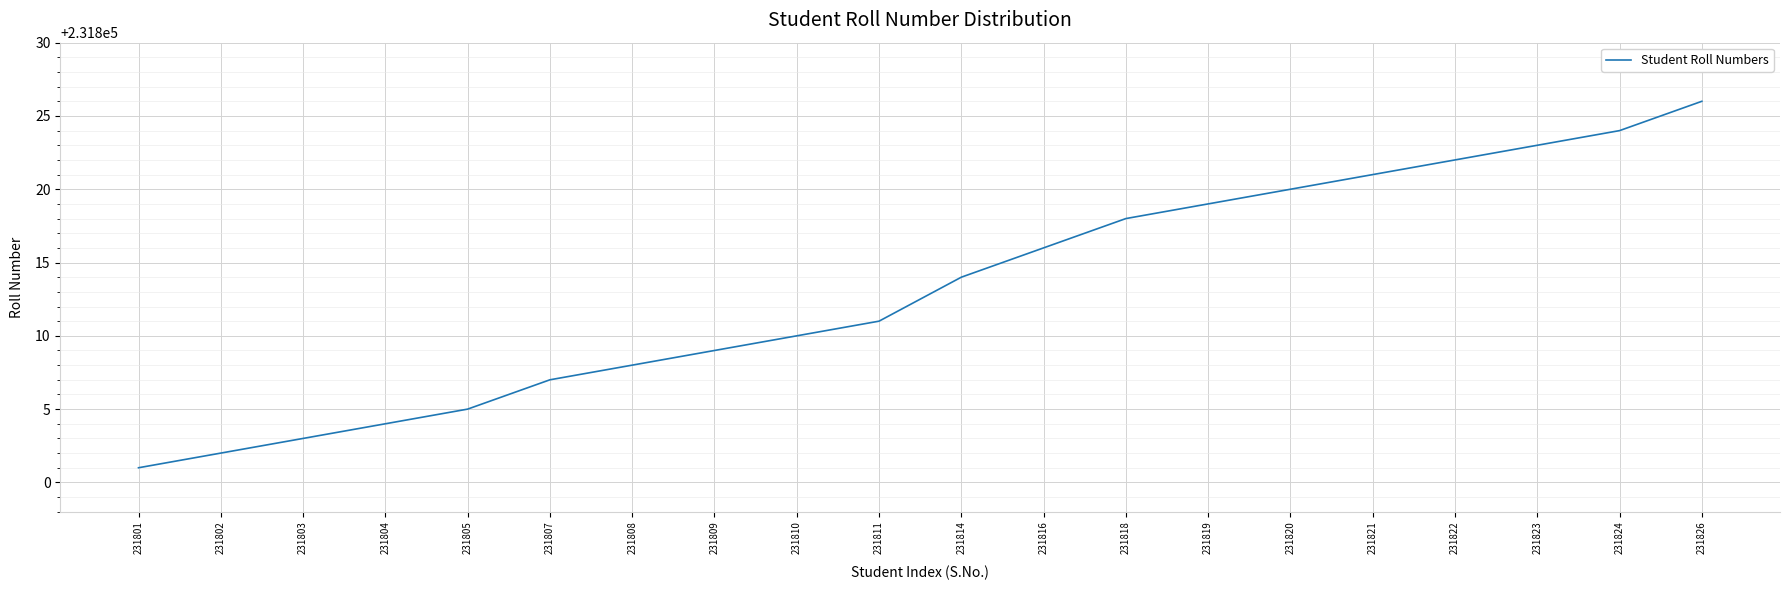

Reading left to right, extract all data points from this chart.

231801=231801	231802=231802	231803=231803	231804=231804	231805=231805	231807=231807	231808=231808	231809=231809	231810=231810	231811=231811	231814=231814	231816=231816	231818=231818	231819=231819	231820=231820	231821=231821	231822=231822	231823=231823	231824=231824	231826=231826